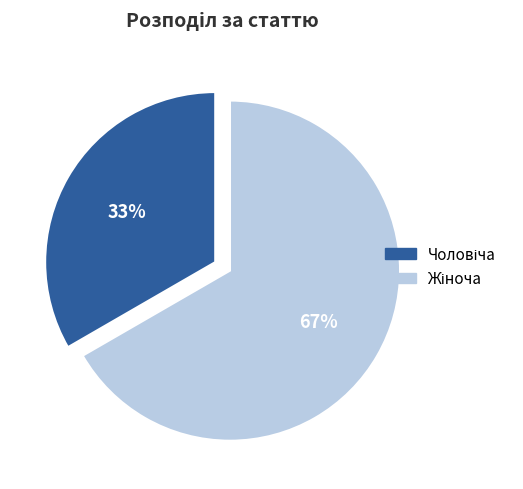

To the nearest percent, what is the average slice percentage?

50%